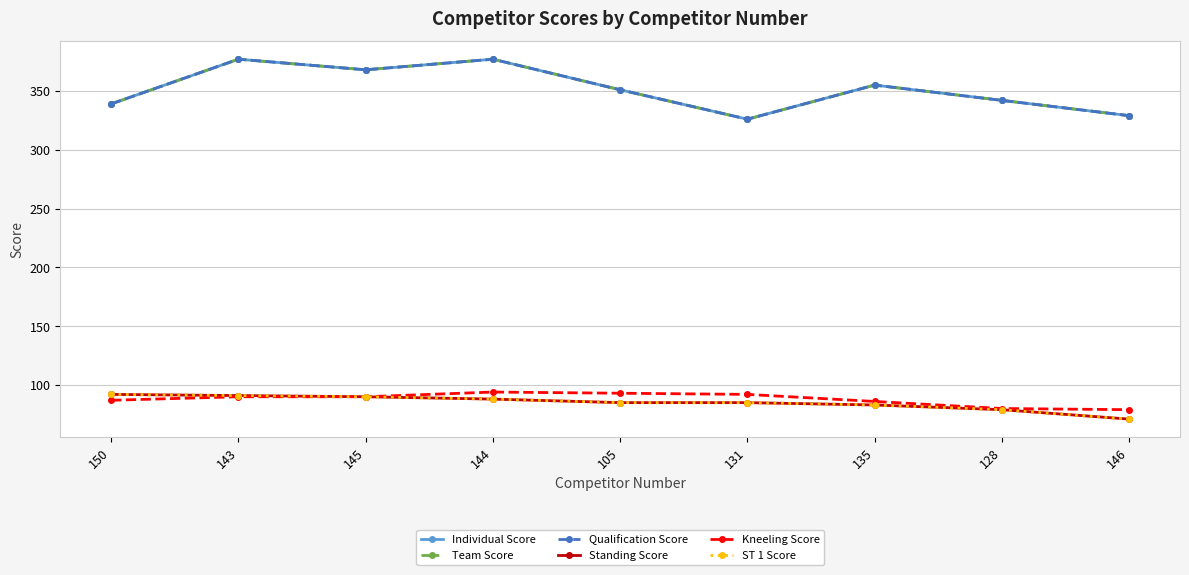

What is the difference between the Qualification Score values at 143 and 105?

26